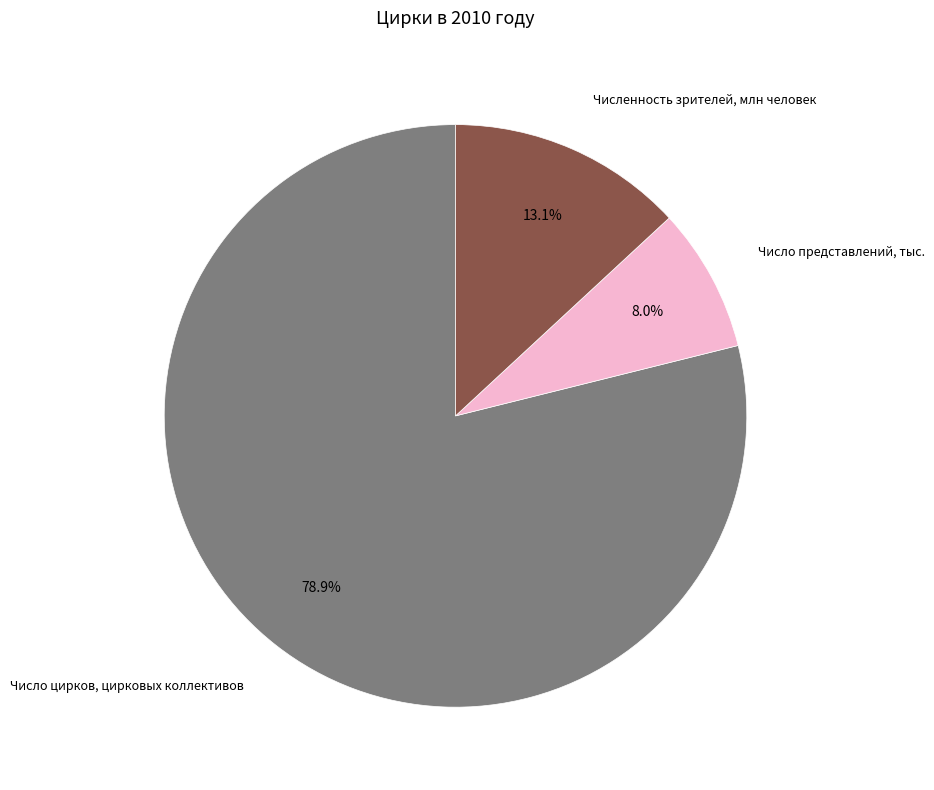

Is there a majority slice in this chart?

Yes